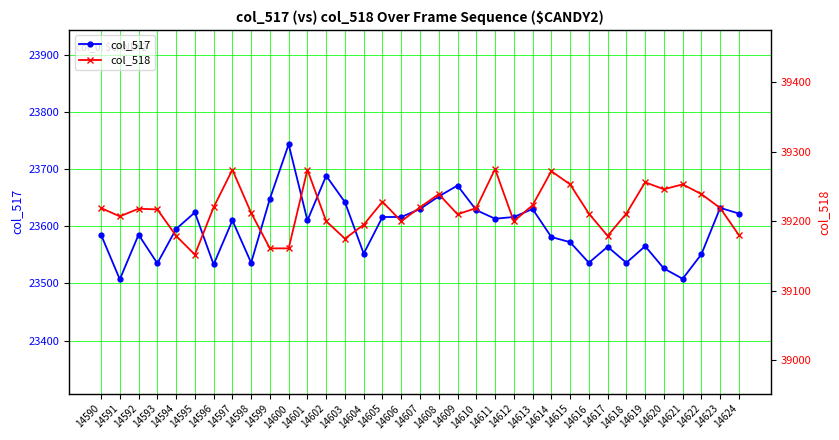

True or false: col_517 has more than 2 points higher than both neighbors.

True